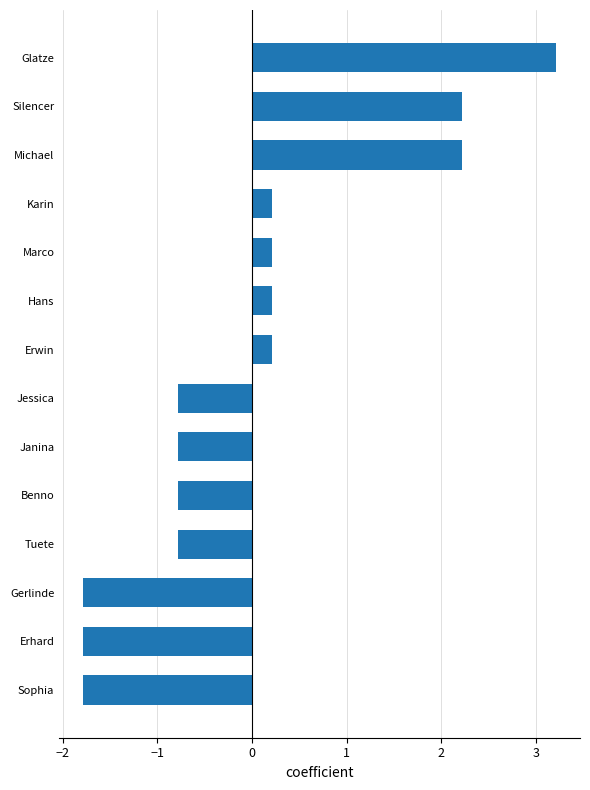

Does the chart contain any negative values?

Yes